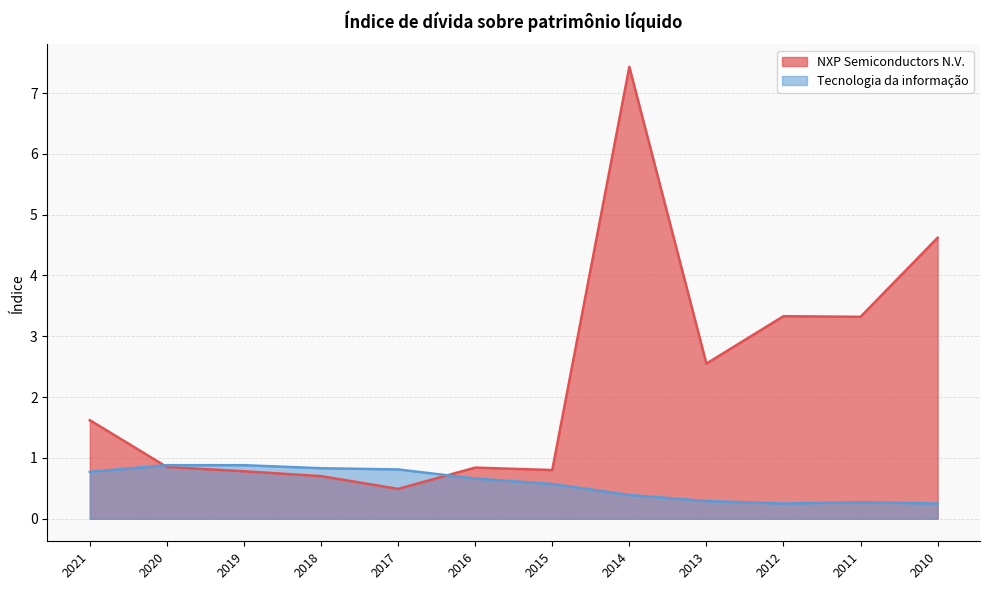

What are all the series names shown in the legend?

NXP Semiconductors N.V., Tecnologia da informação